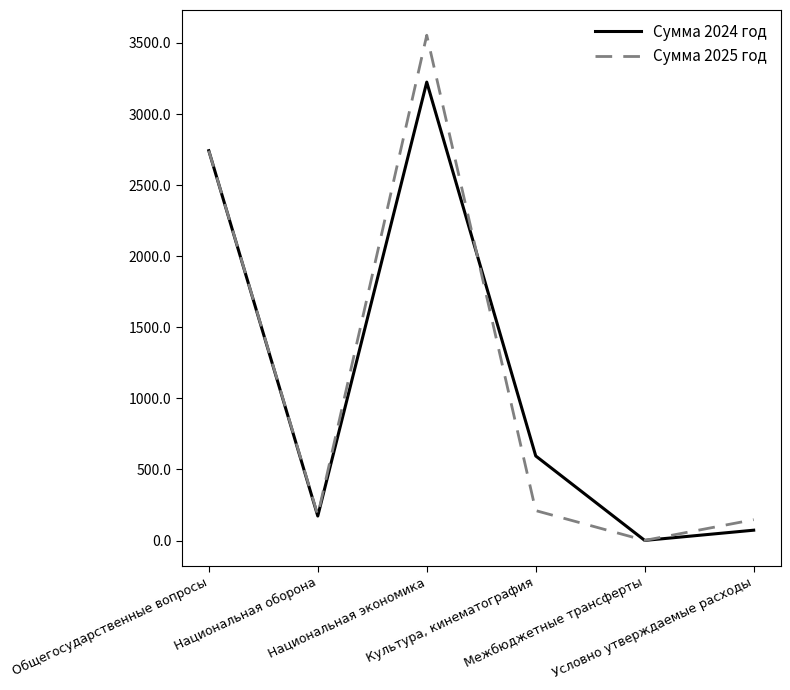

Is it true that Сумма 2025 год equals 179.0 at Национальная оборона?

True